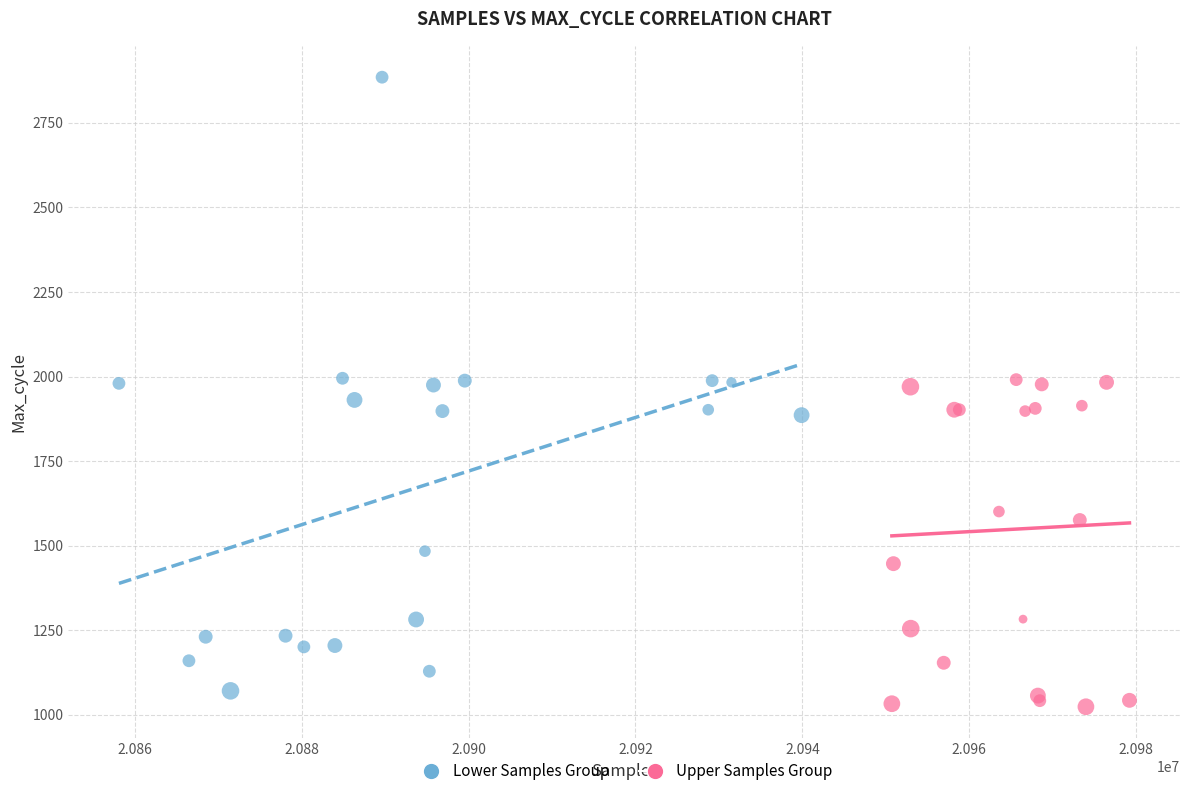

Which series has the widest spread of Y values?

Lower Samples Group